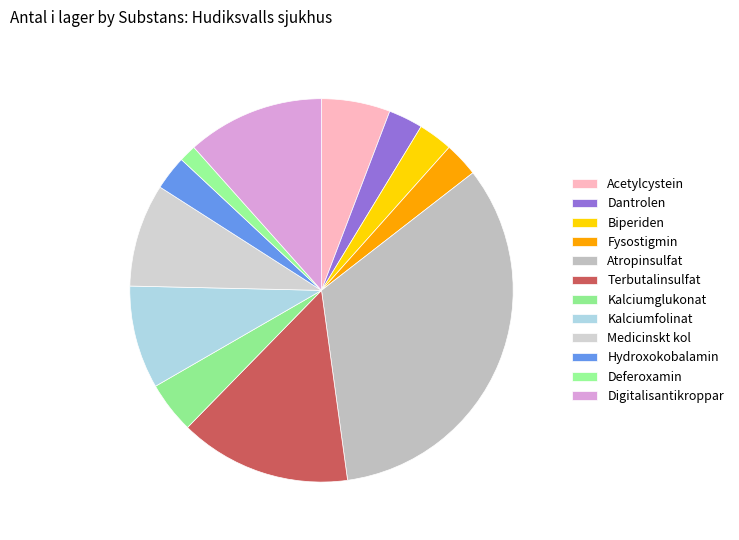

True or false: Terbutalinsulfat accounts for 14% of the total.

True